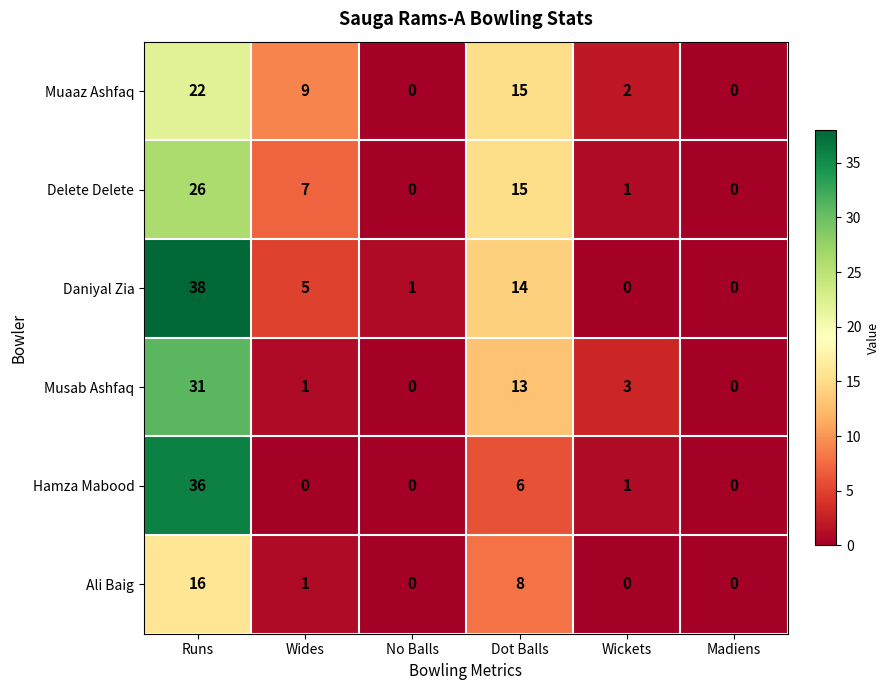

The value of Delete Delete at No Balls is 0. True or false?

True